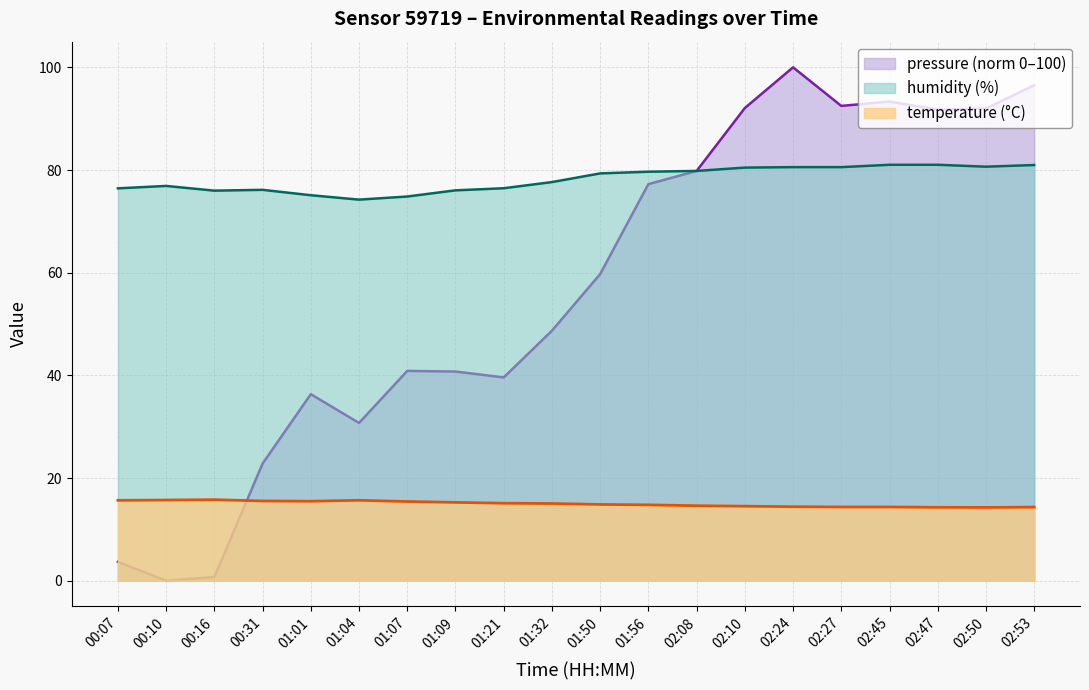

What is the value of the pressure point at the 1st from the left?

3.7